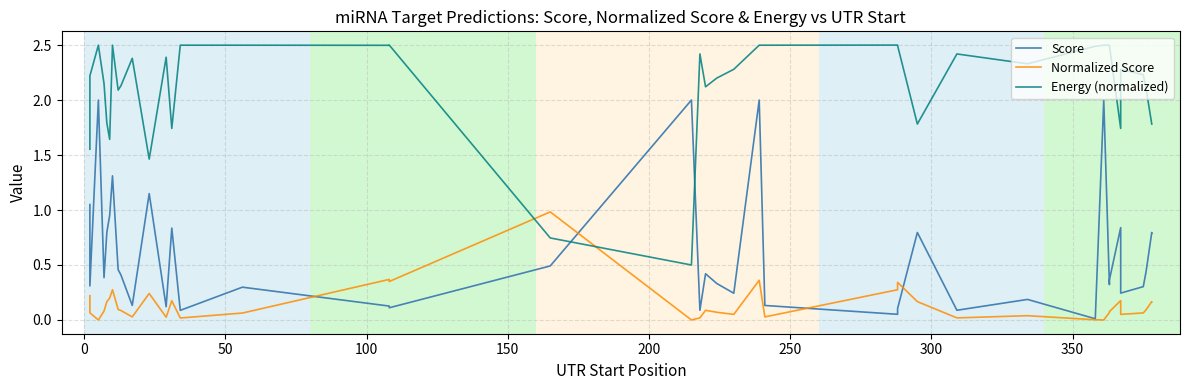

How many values in the Energy (normalized) series are below 2?

11